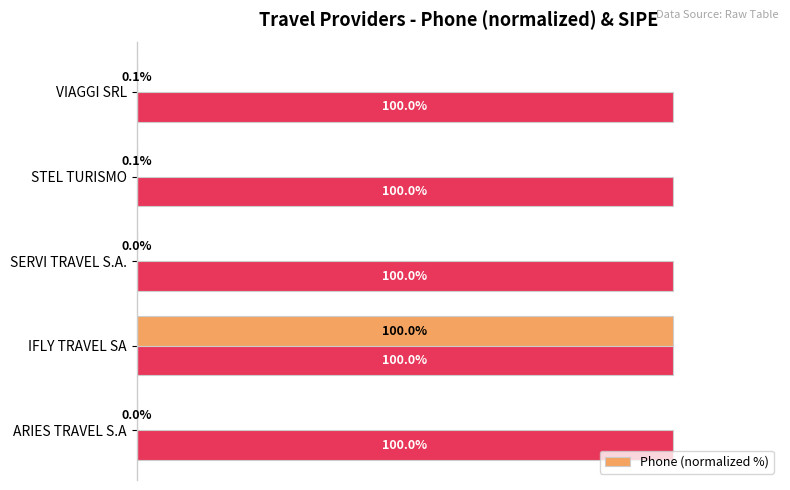

At which label does Phone (normalized %) reach its peak?

IFLY TRAVEL SA